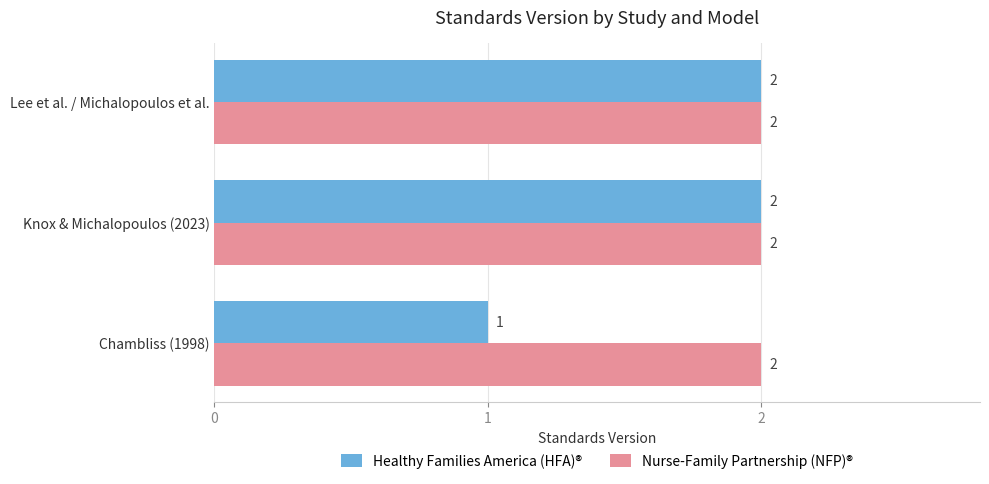

At how many categories does at least one series exceed 1?

3